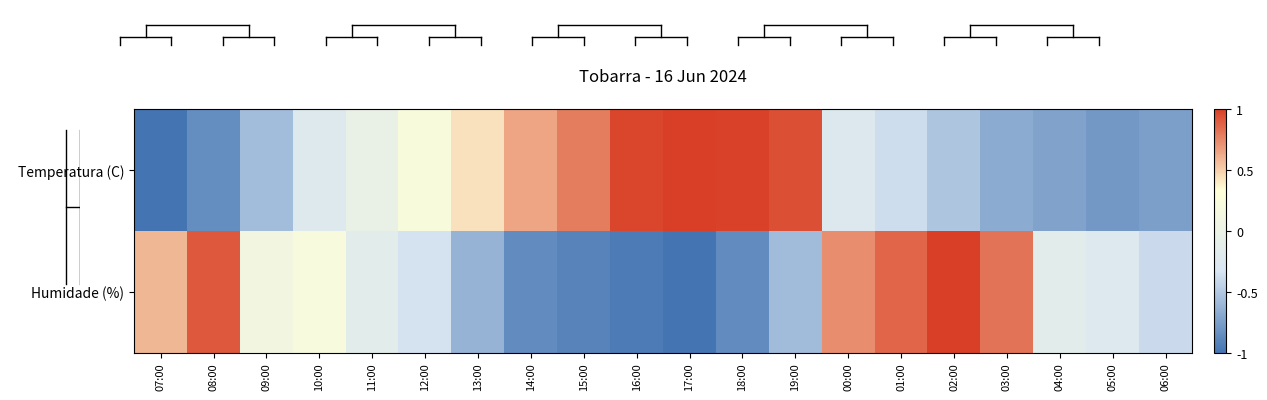

Reading left to right, extract all data points from this chart.

Temperatura (C): 07:00=-1.0	08:00=-0.9	09:00=-0.6	10:00=-0.2	11:00=-0.0	12:00=0.2	13:00=0.4	14:00=0.6	15:00=0.8	16:00=1.0	17:00=1.0	18:00=1.0	19:00=0.9	00:00=-0.2	01:00=-0.4	02:00=-0.5	03:00=-0.7	04:00=-0.7	05:00=-0.8	06:00=-0.7
Humidade (%): 07:00=0.6	08:00=0.9	09:00=0.1	10:00=0.2	11:00=-0.2	12:00=-0.3	13:00=-0.6	14:00=-0.9	15:00=-0.9	16:00=-1.0	17:00=-1.0	18:00=-0.9	19:00=-0.6	00:00=0.7	01:00=0.9	02:00=1.0	03:00=0.8	04:00=-0.2	05:00=-0.3	06:00=-0.4